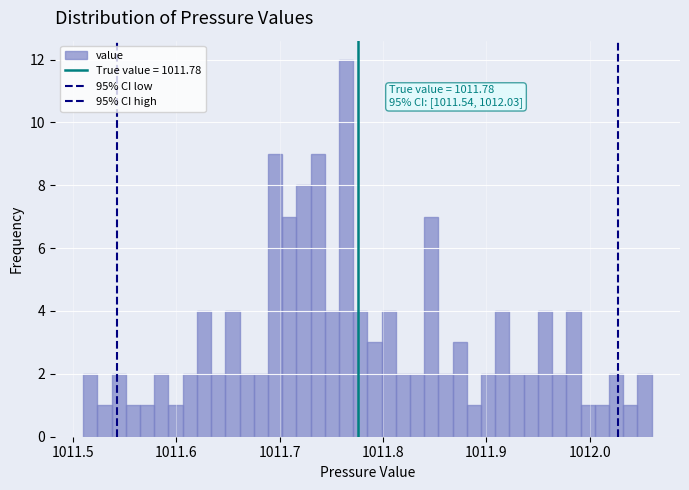

Around what value on the x-axis is the tallest bar? Give the approximate position of its centre, as read against the axis.

1011.76